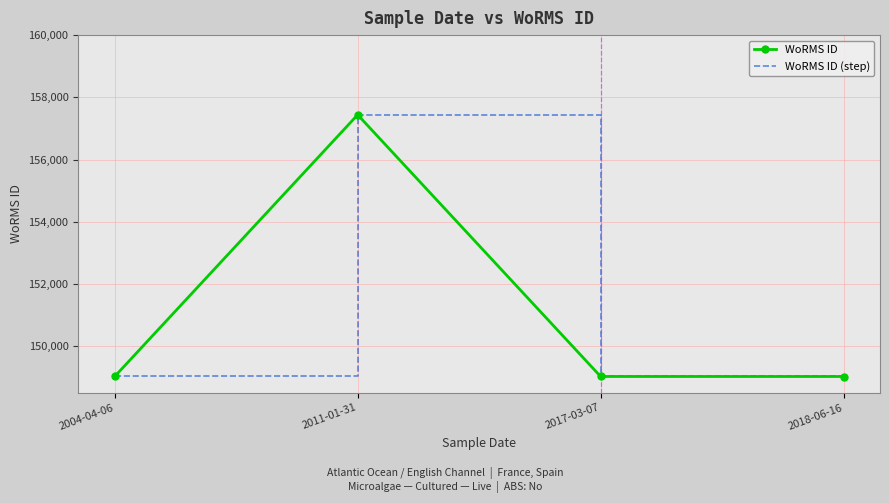

What are all the series names shown in the legend?

WoRMS ID, WoRMS ID (step)